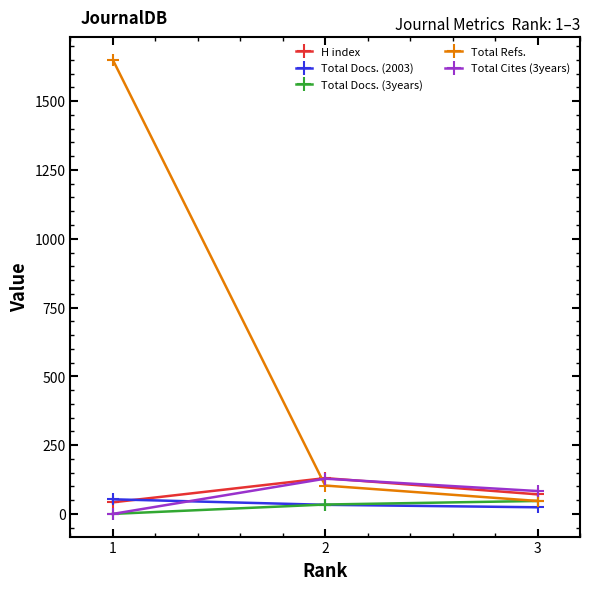

Where is H index nearest to the value 86?

3